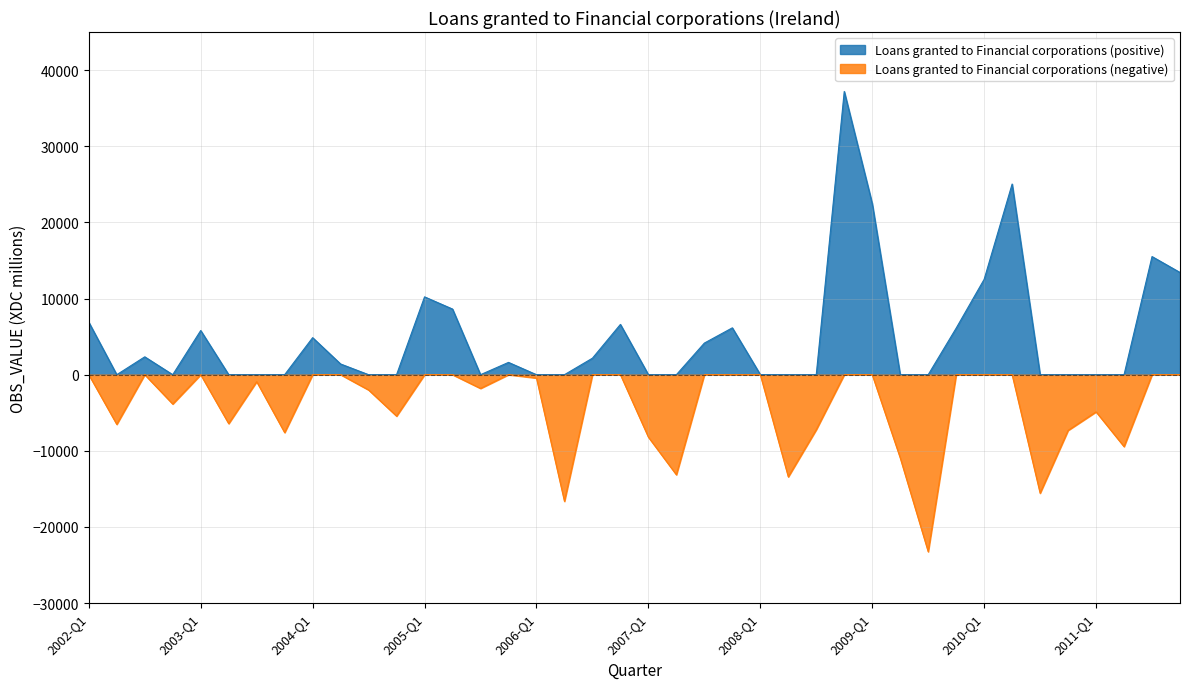

What position from the right is 2006-Q4?

21